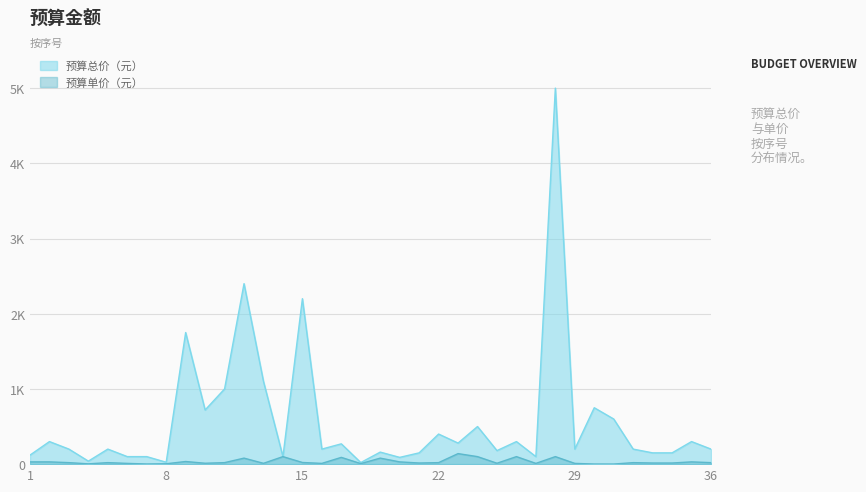

What is the difference between the 预算总价（元） values at 27 and 17?

170.0